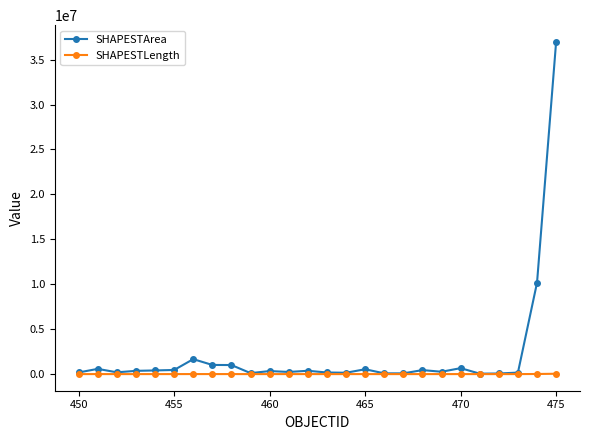

What is the sum of all SHAPESTLength values?

116728.5